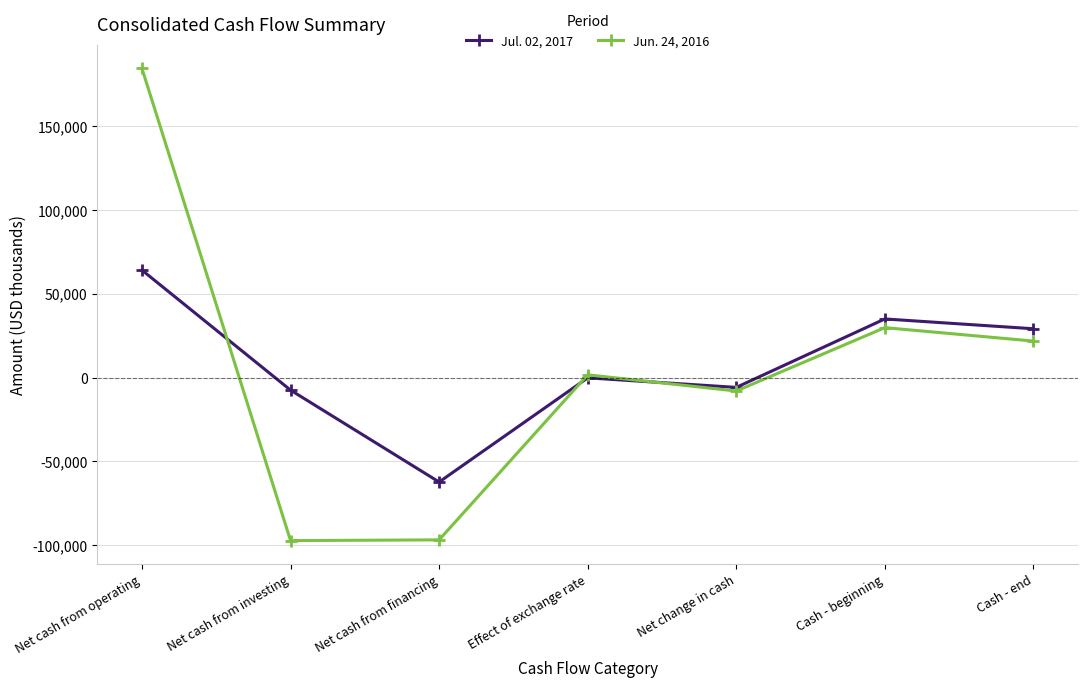

What is the spread (max minus min) of values at Cash - end?

7351